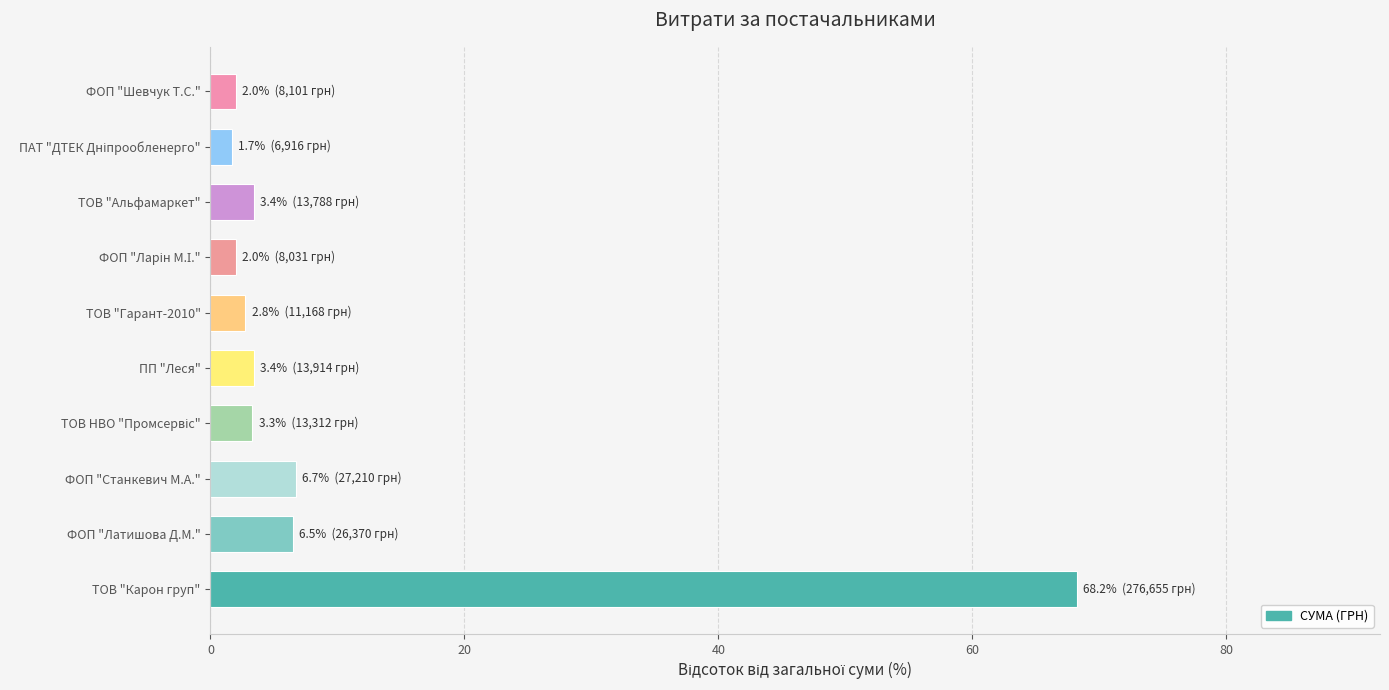

Is it true that the value at ТОВ "Карон груп" is 68.2?

True